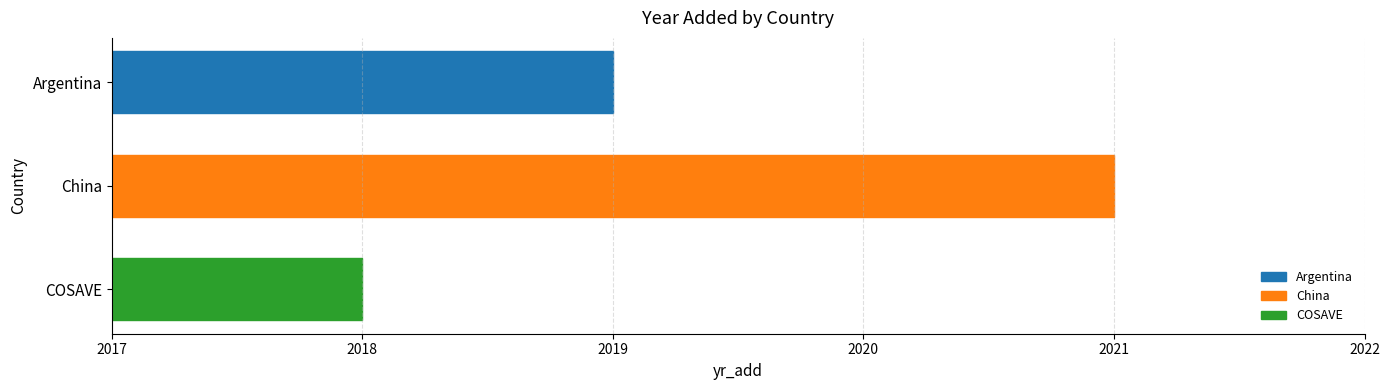

Reading bottom to top, what are all the values shown in this chart?

COSAVE=2018	China=2021	Argentina=2019